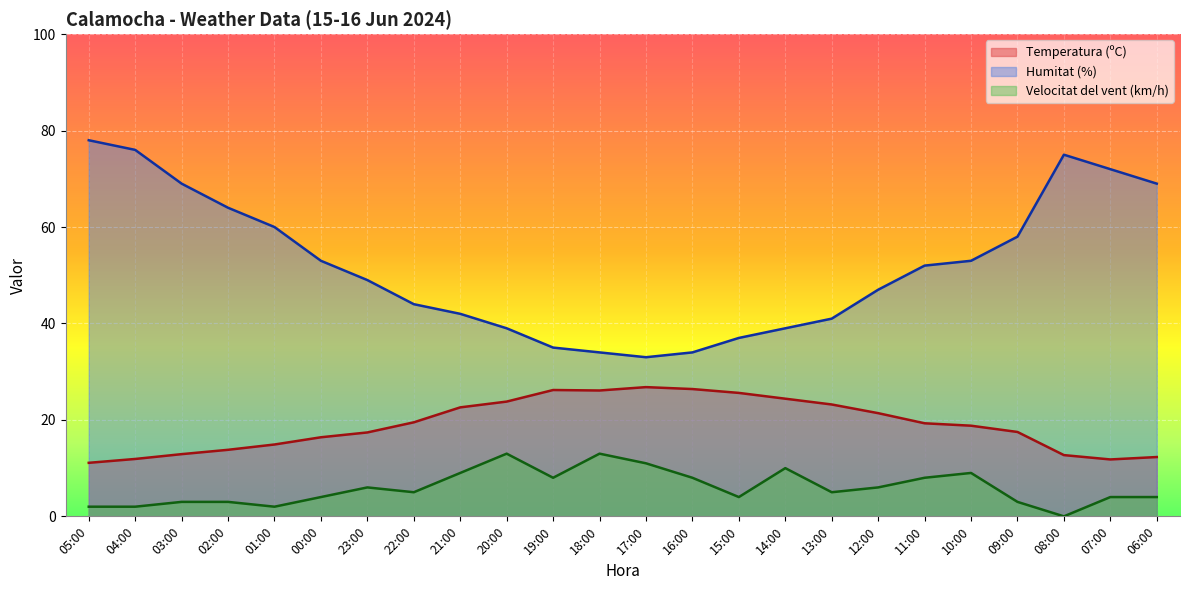

How many data points in Velocitat del vent (km/h) are less than 5?

11